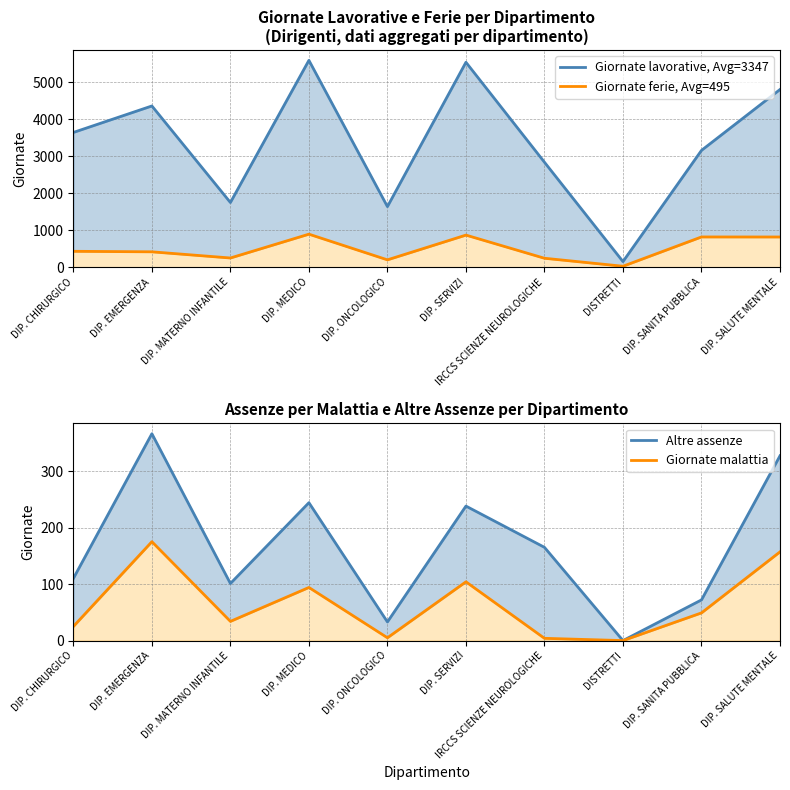

True or false: Giornate ferie, Avg=495 has a value of 621 at DIP. CHIRURGICO.

False